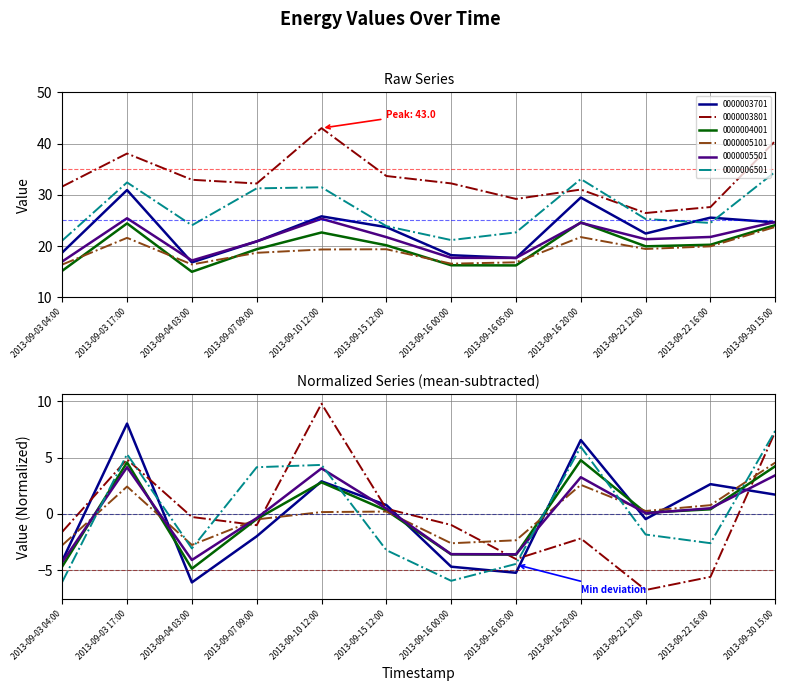

What is the sum of all 0000003801 values?

398.5